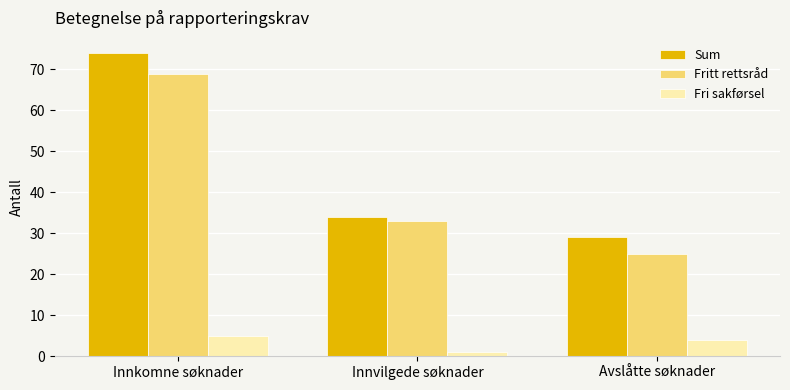

Which label corresponds to the smallest value in the chart?

Innvilgede søknader